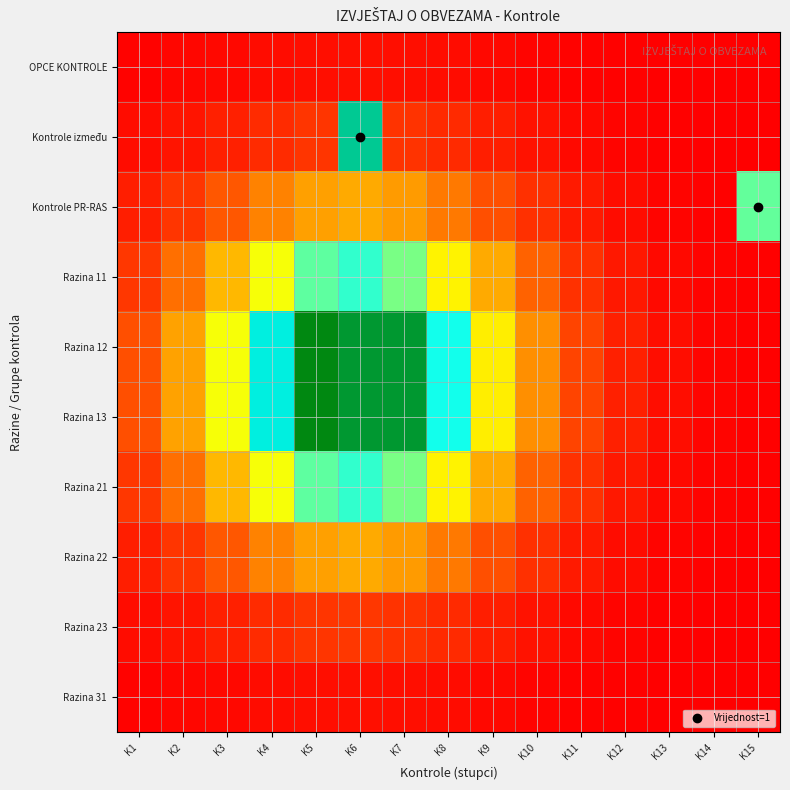

Reading left to right, list all the values displayed in this chart.

OPCE KONTROLE: K1=0.0	K2=0.0	K3=0.0	K4=0.0	K5=0.0	K6=0.0	K7=0.0	K8=0.0	K9=0.0	K10=0.0	K11=0.0	K12=0.0	K13=0.0	K14=0.0	K15=0.0
Kontrole između: K1=0.0	K2=0.0	K3=0.1	K4=0.1	K5=0.1	K6=0.5	K7=0.1	K8=0.1	K9=0.0	K10=0.0	K11=0.0	K12=0.0	K13=0.0	K14=0.0	K15=0.0
Kontrole PR-RAS: K1=0.0	K2=0.1	K3=0.1	K4=0.2	K5=0.2	K6=0.2	K7=0.2	K8=0.2	K9=0.1	K10=0.1	K11=0.0	K12=0.0	K13=0.0	K14=0.0	K15=0.4
Razina 11: K1=0.1	K2=0.2	K3=0.2	K4=0.3	K5=0.4	K6=0.4	K7=0.4	K8=0.3	K9=0.2	K10=0.1	K11=0.1	K12=0.0	K13=0.0	K14=0.0	K15=0.0
Razina 12: K1=0.1	K2=0.2	K3=0.3	K4=0.5	K5=0.5	K6=0.6	K7=0.5	K8=0.4	K9=0.3	K10=0.2	K11=0.1	K12=0.1	K13=0.0	K14=0.0	K15=0.0
Razina 13: K1=0.1	K2=0.2	K3=0.3	K4=0.5	K5=0.5	K6=0.6	K7=0.5	K8=0.4	K9=0.3	K10=0.2	K11=0.1	K12=0.1	K13=0.0	K14=0.0	K15=0.0
Razina 21: K1=0.1	K2=0.2	K3=0.2	K4=0.3	K5=0.4	K6=0.4	K7=0.4	K8=0.3	K9=0.2	K10=0.1	K11=0.1	K12=0.0	K13=0.0	K14=0.0	K15=0.0
Razina 22: K1=0.0	K2=0.1	K3=0.1	K4=0.2	K5=0.2	K6=0.2	K7=0.2	K8=0.2	K9=0.1	K10=0.1	K11=0.0	K12=0.0	K13=0.0	K14=0.0	K15=0.0
Razina 23: K1=0.0	K2=0.0	K3=0.1	K4=0.1	K5=0.1	K6=0.1	K7=0.1	K8=0.1	K9=0.0	K10=0.0	K11=0.0	K12=0.0	K13=0.0	K14=0.0	K15=0.0
Razina 31: K1=0.0	K2=0.0	K3=0.0	K4=0.0	K5=0.0	K6=0.0	K7=0.0	K8=0.0	K9=0.0	K10=0.0	K11=0.0	K12=0.0	K13=0.0	K14=0.0	K15=0.0